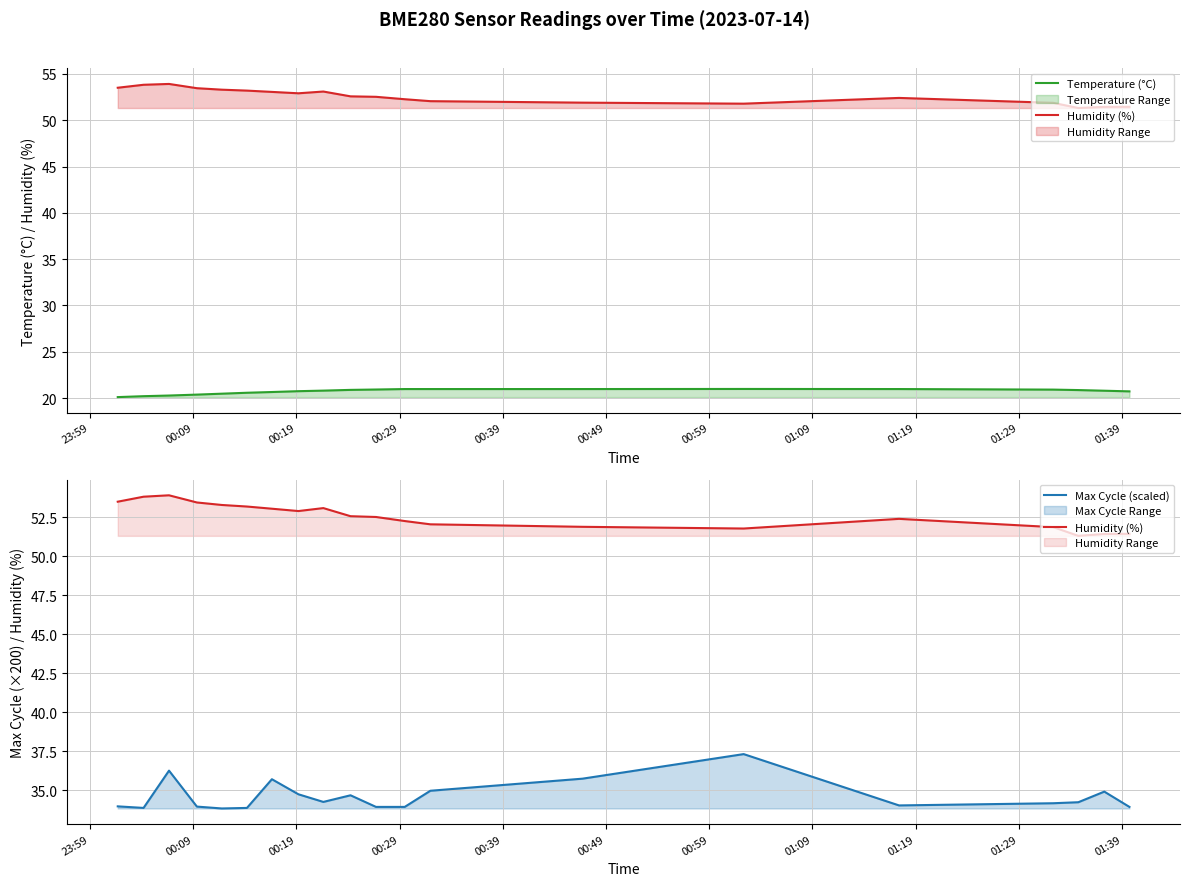

At how many categories does at least one series exceed 40?

20